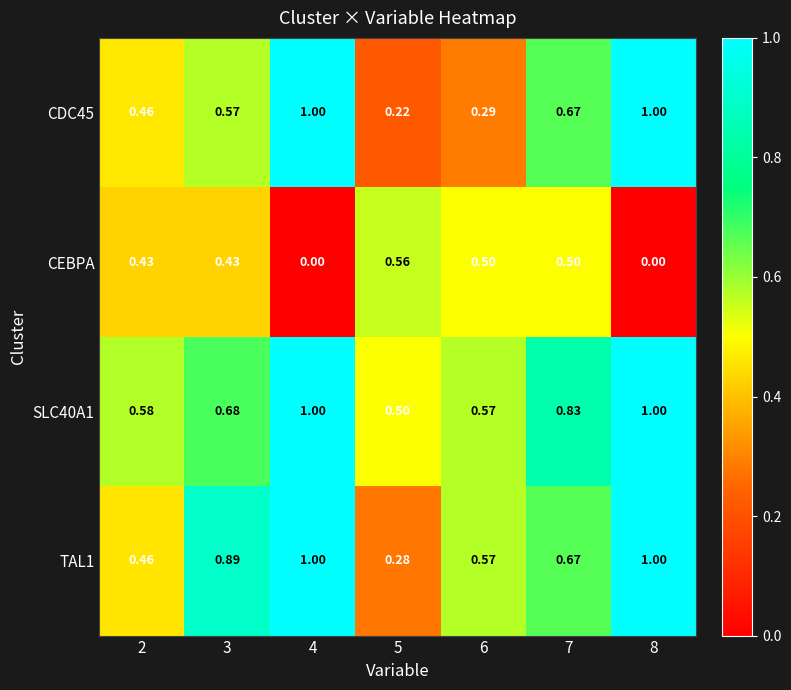

Is the value of CDC45 at 6 greater than the value of CEBPA at 4?

Yes